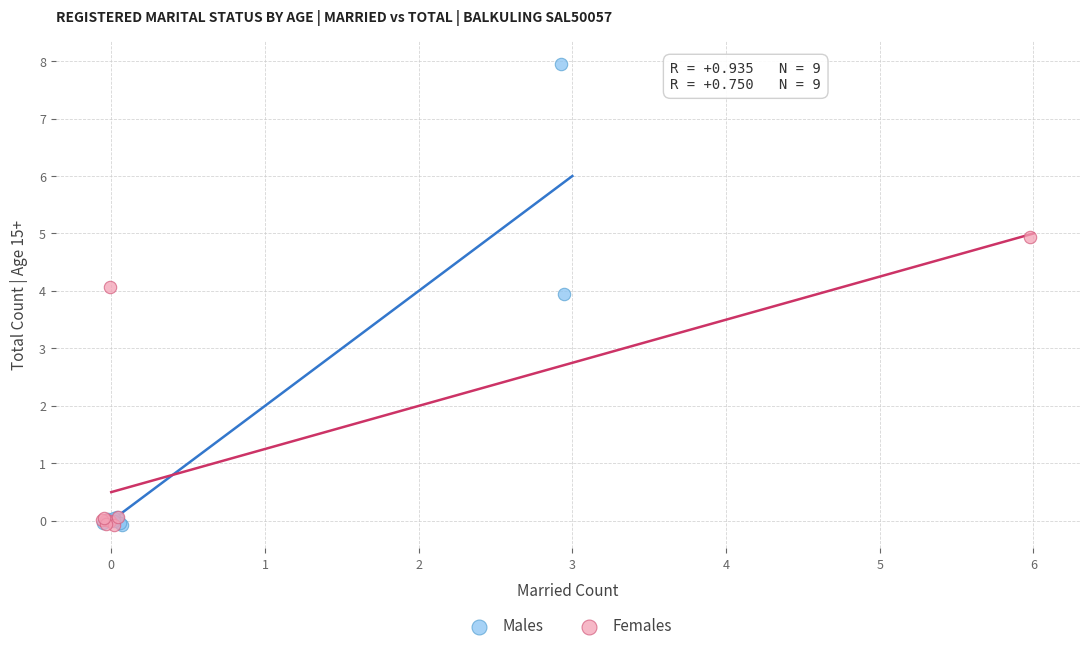

Which series contains the highest Y value?

Males